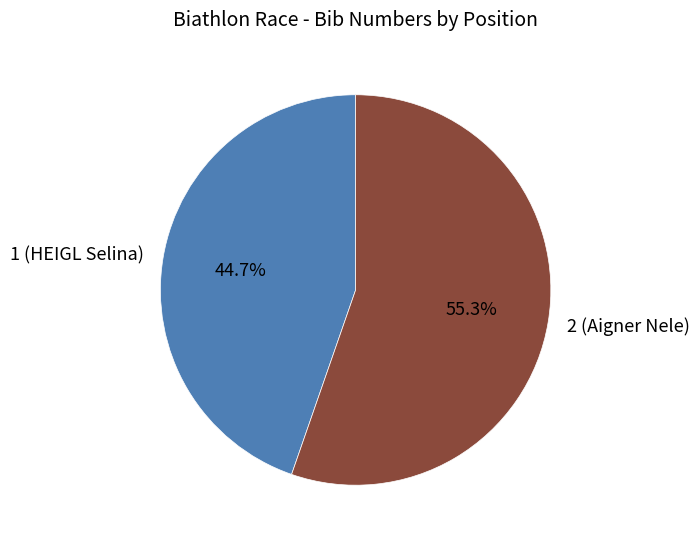

What is the ratio of the value at 1 (HEIGL Selina) to the value at 2 (Aigner Nele)?

0.8